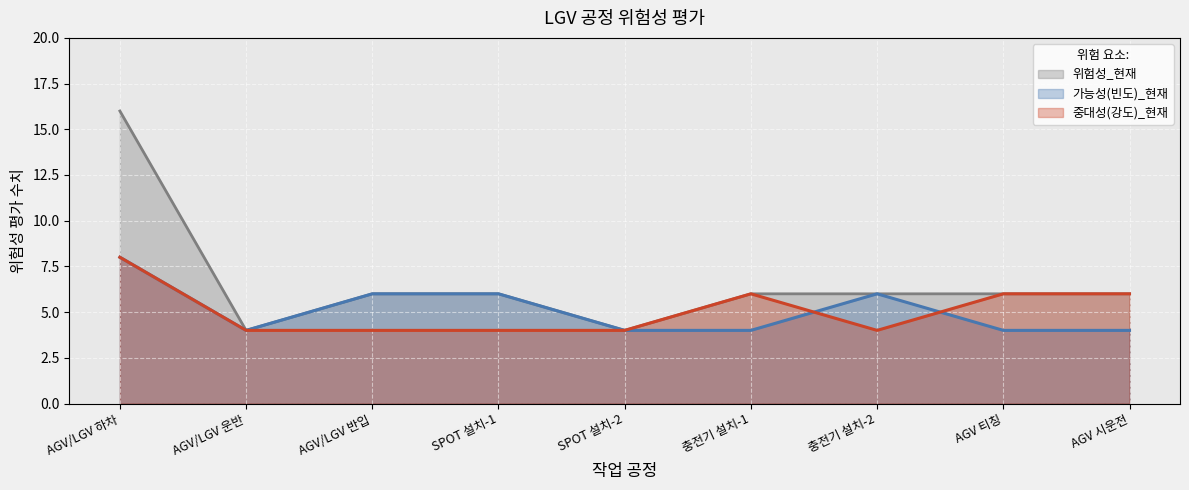

Does the chart display data point markers on the line(s)?

No